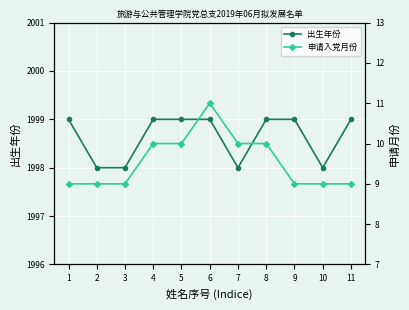

What are all the series names shown in the legend?

出生年份, 申请入党月份